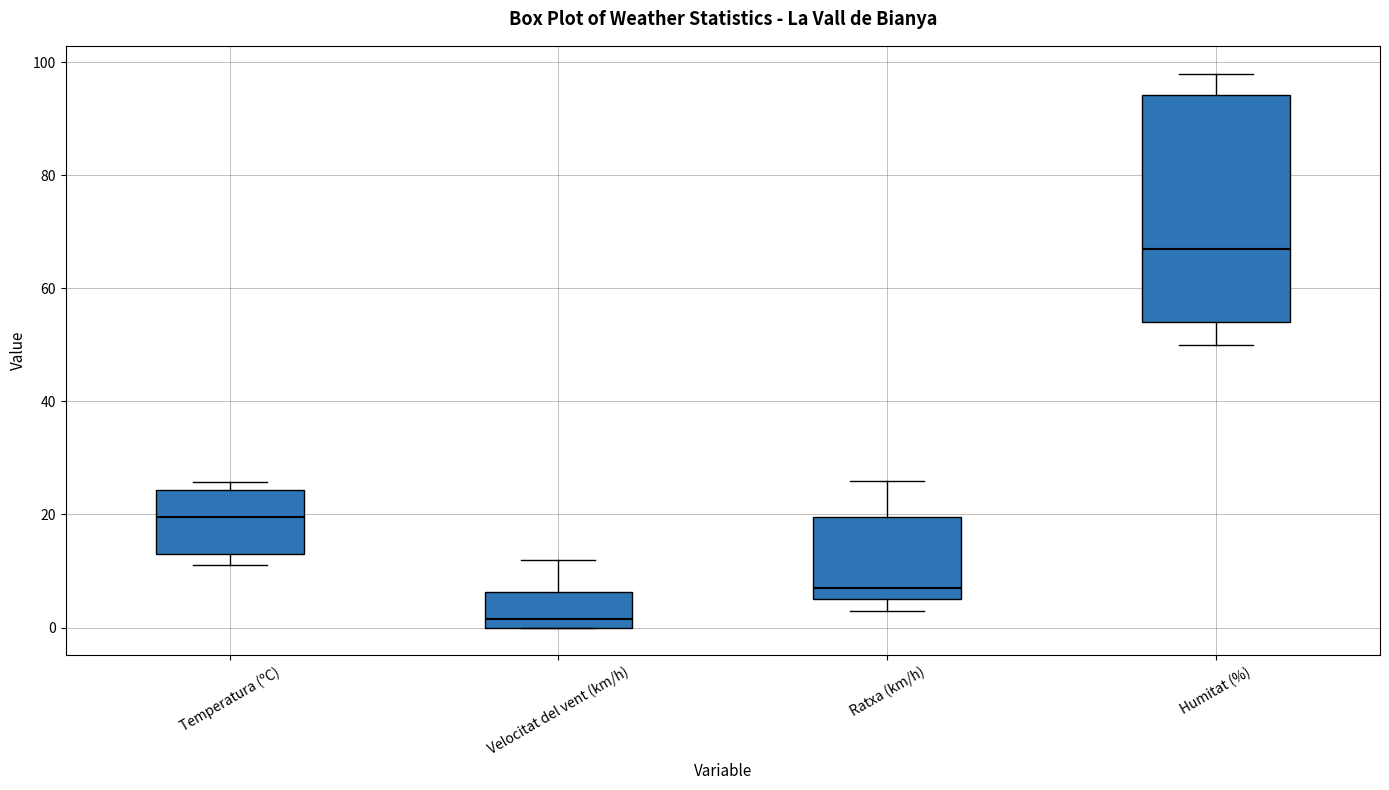

Reading left to right, transcribe this box plot: for each box, give where its median line is, the range the box spans, and where its two whiskers end, as read against the y-axis. The values are not printed on the chart, so give them approximately, as read against the axis.

Temperatura (ºC): median 20, box 12 to 24, whiskers 12 (just below the box's lower edge) to 26
Velocitat del vent (km/h): median 2, box 0 to 6, whiskers 0 to 12
Ratxa (km/h): median 8, box 6 to 20, whiskers 4 to 26
Humitat (%): median 68, box 54 to 94, whiskers 50 to 98